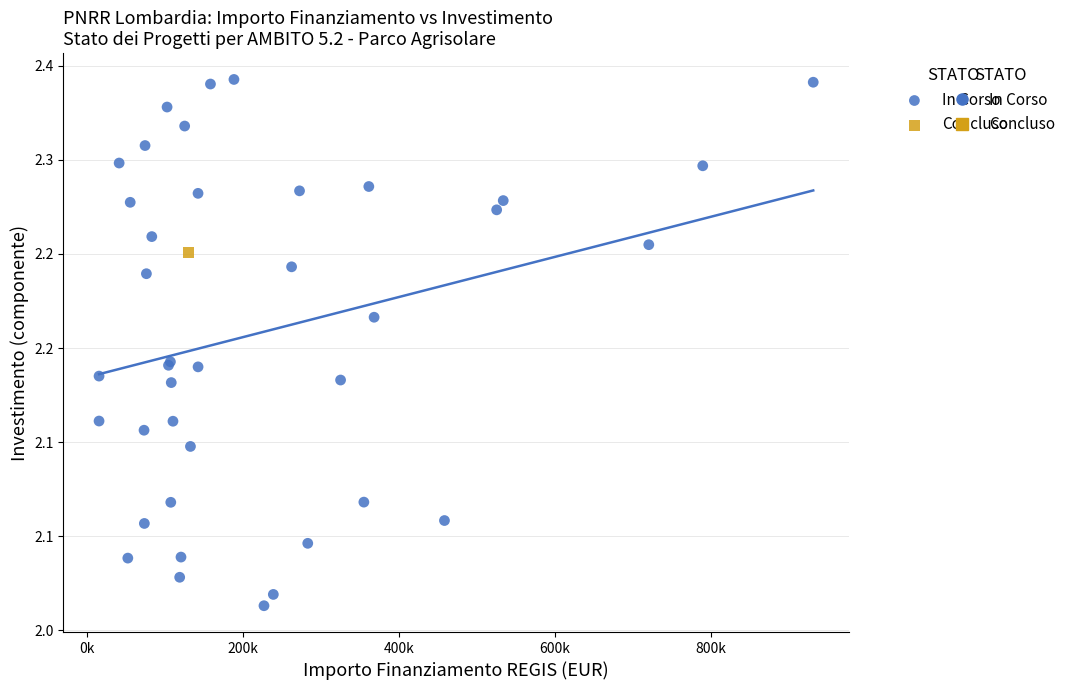

What are all the series names shown in the legend?

In Corso, Concluso